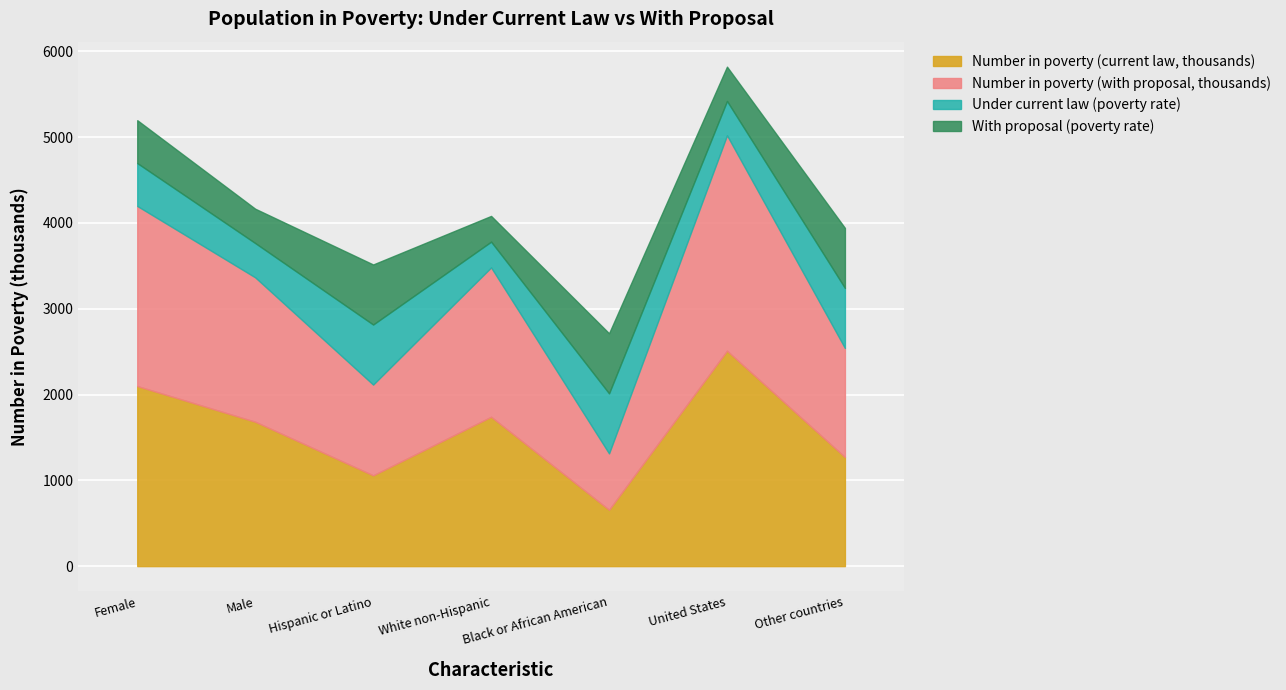

What is the difference between the second highest and second lowest values in the Number in poverty (with proposal, thousands) series?

1041.0